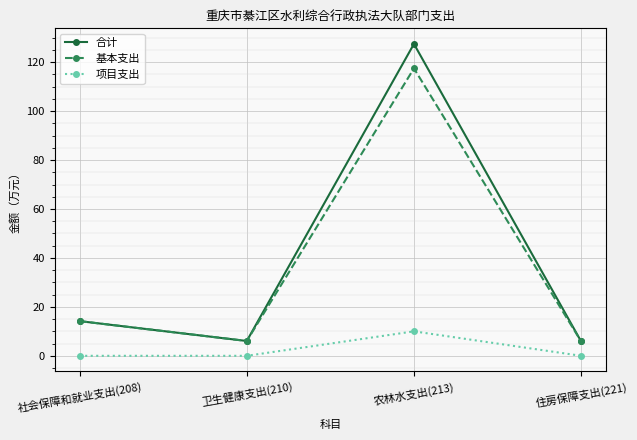

Which category has the highest value in the 合计 series?

农林水支出(213)